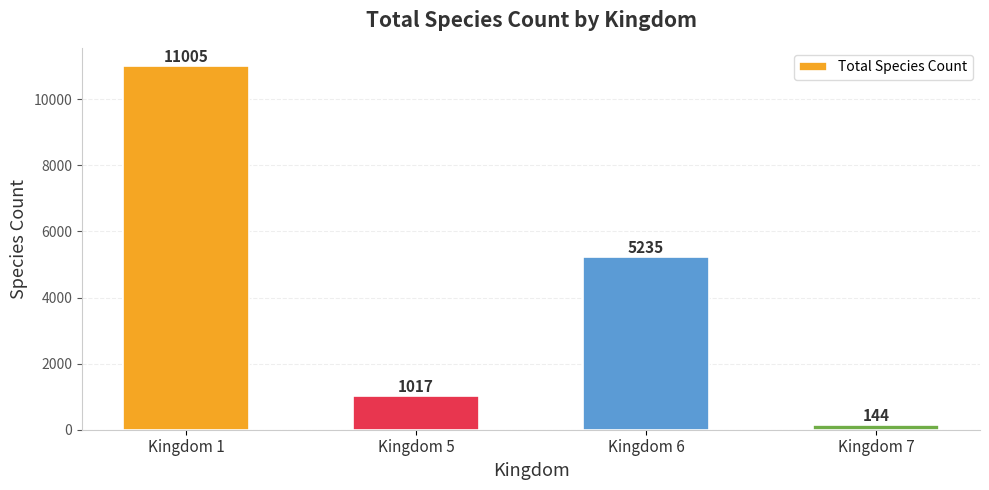

List the labels in order of value, largest first.

Kingdom 1, Kingdom 6, Kingdom 5, Kingdom 7